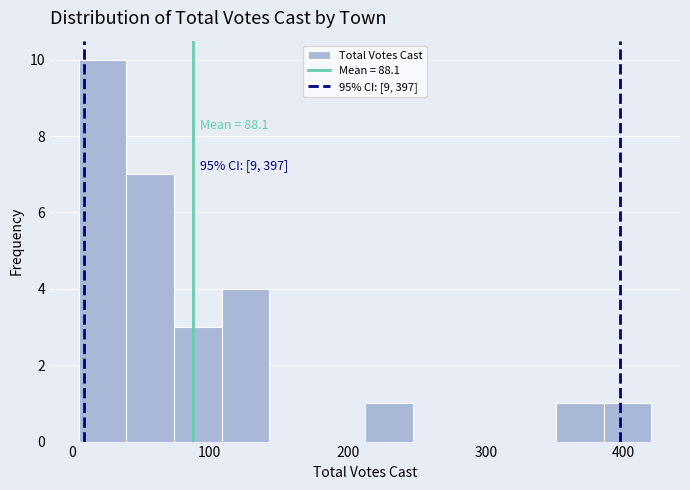

Read against the x-axis, roughly where is the centre of the tallest bar?

20